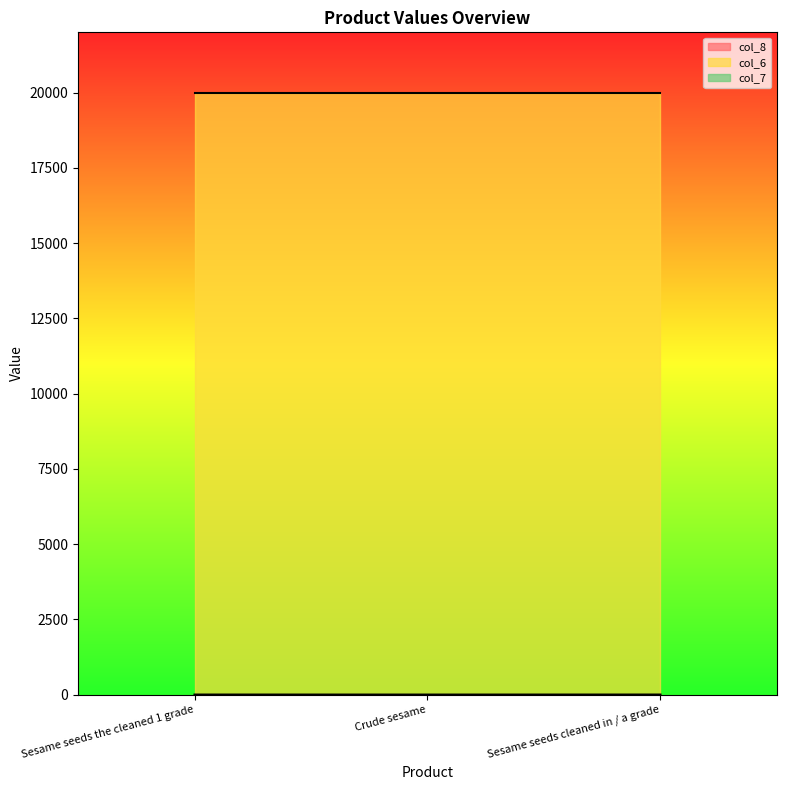

What is the average value of the col_8 series?

1.7